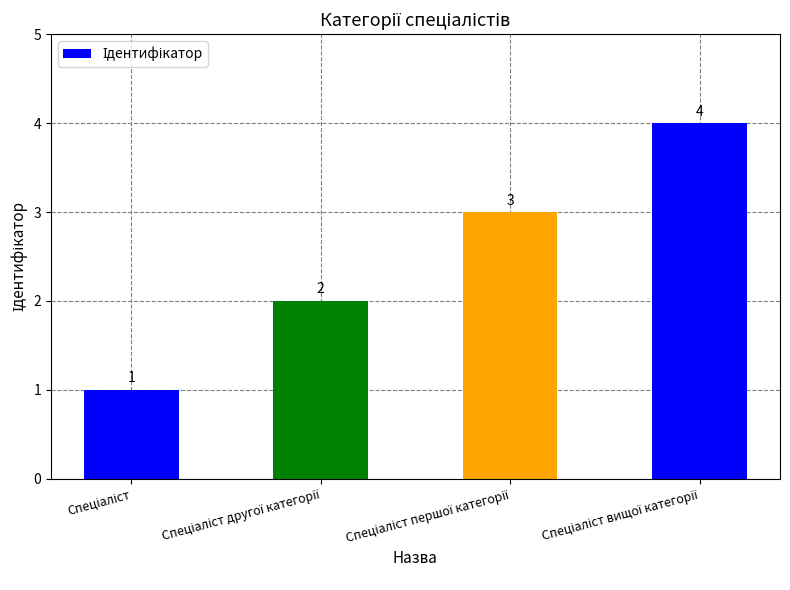

What is the greatest value displayed?

4